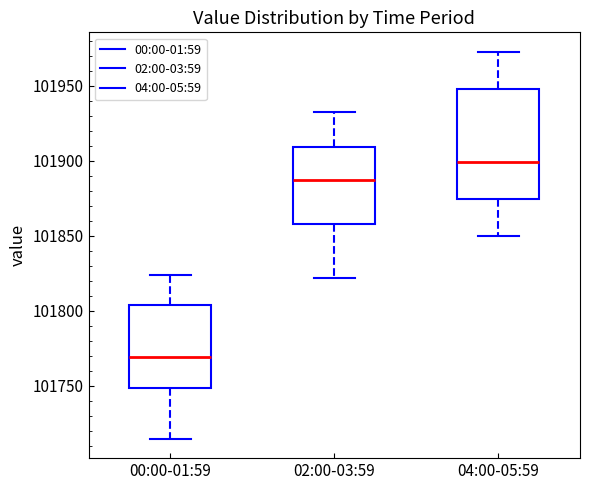

Where does the upper whisker of the box for 00:00-01:59 end on the y-axis? The values are not printed on the chart, so give them approximately, as read against the axis.

101825